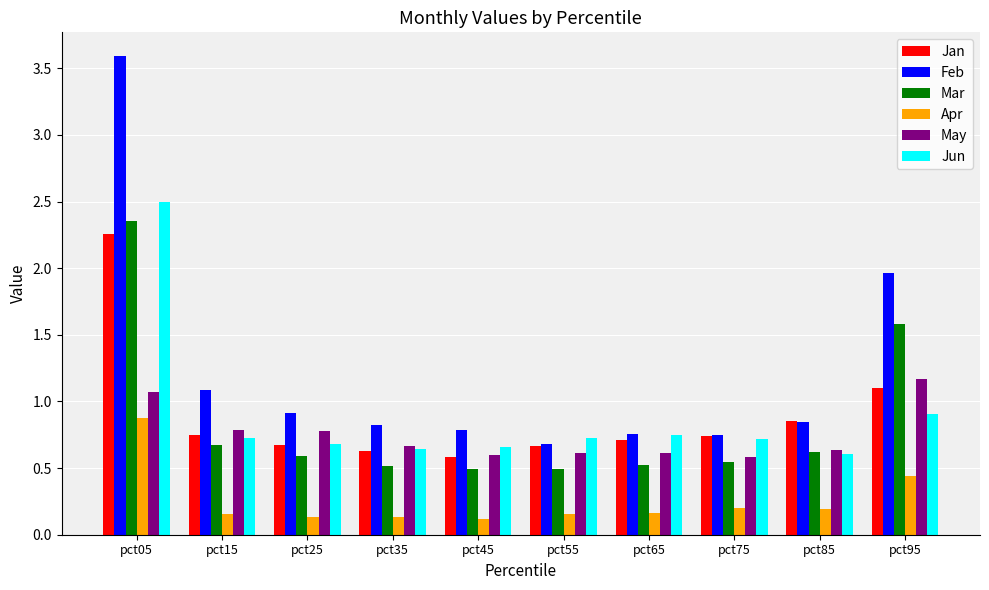

True or false: Jan has a value of 0.7 at pct65.

True